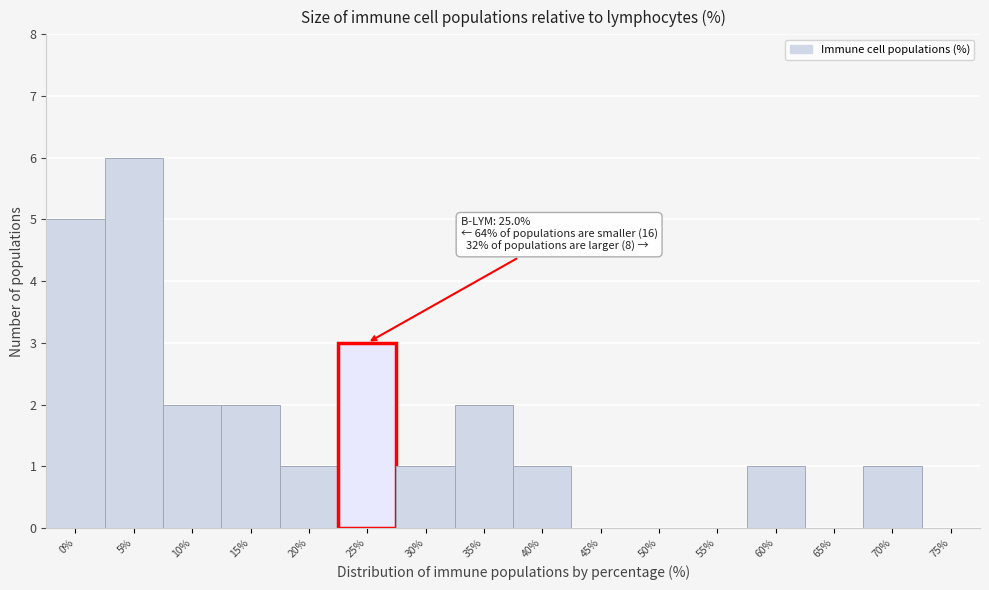

Reading right to left, what are all the values shown in this chart?

75%=0	70%=1	65%=0	60%=1	55%=0	50%=0	45%=0	40%=1	35%=2	30%=1	25%=3	20%=1	15%=2	10%=2	5%=6	0%=5